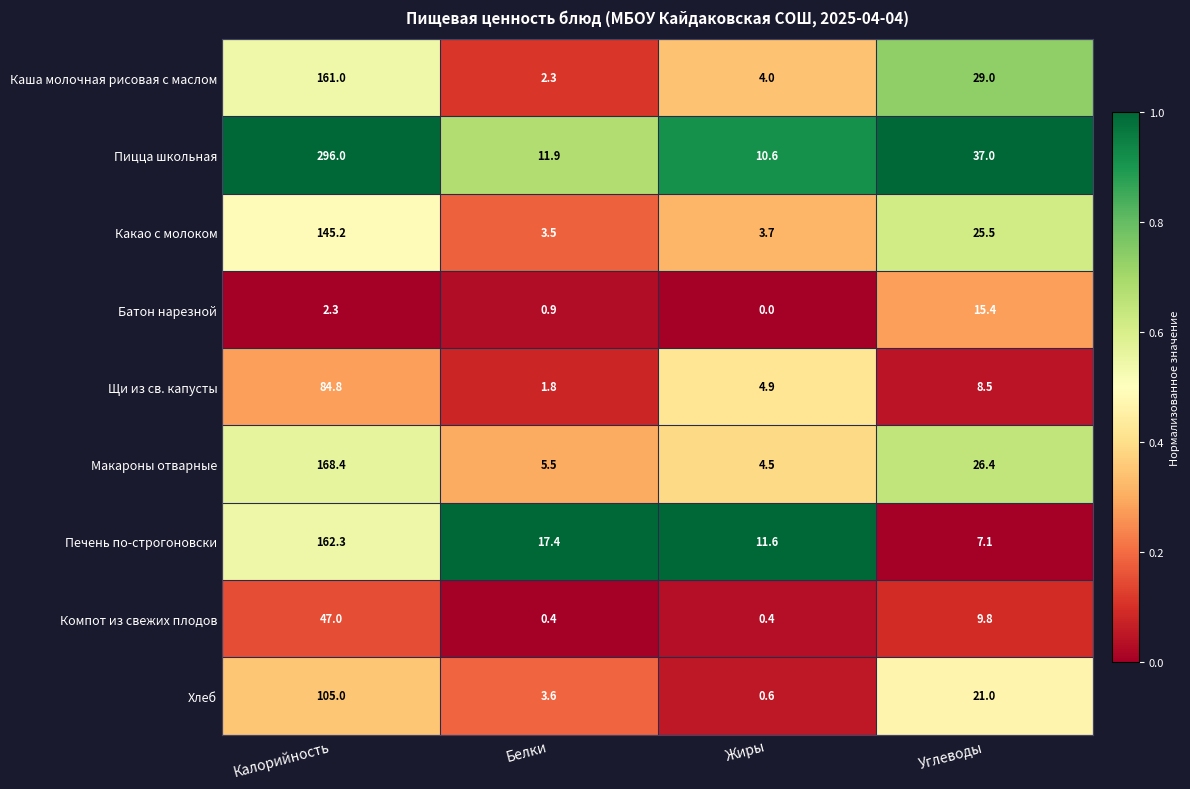

At which category is the sum across all series the highest?

Калорийность